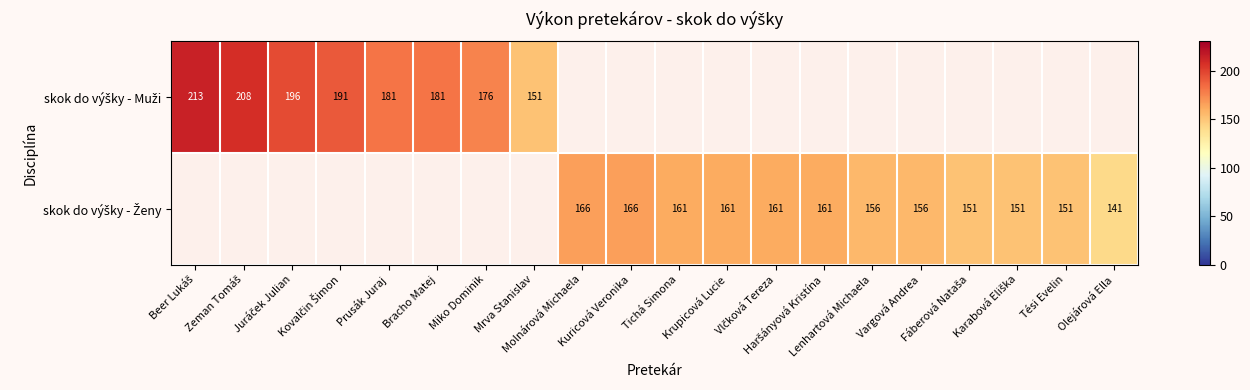

Count the number of categories in the chart.

20